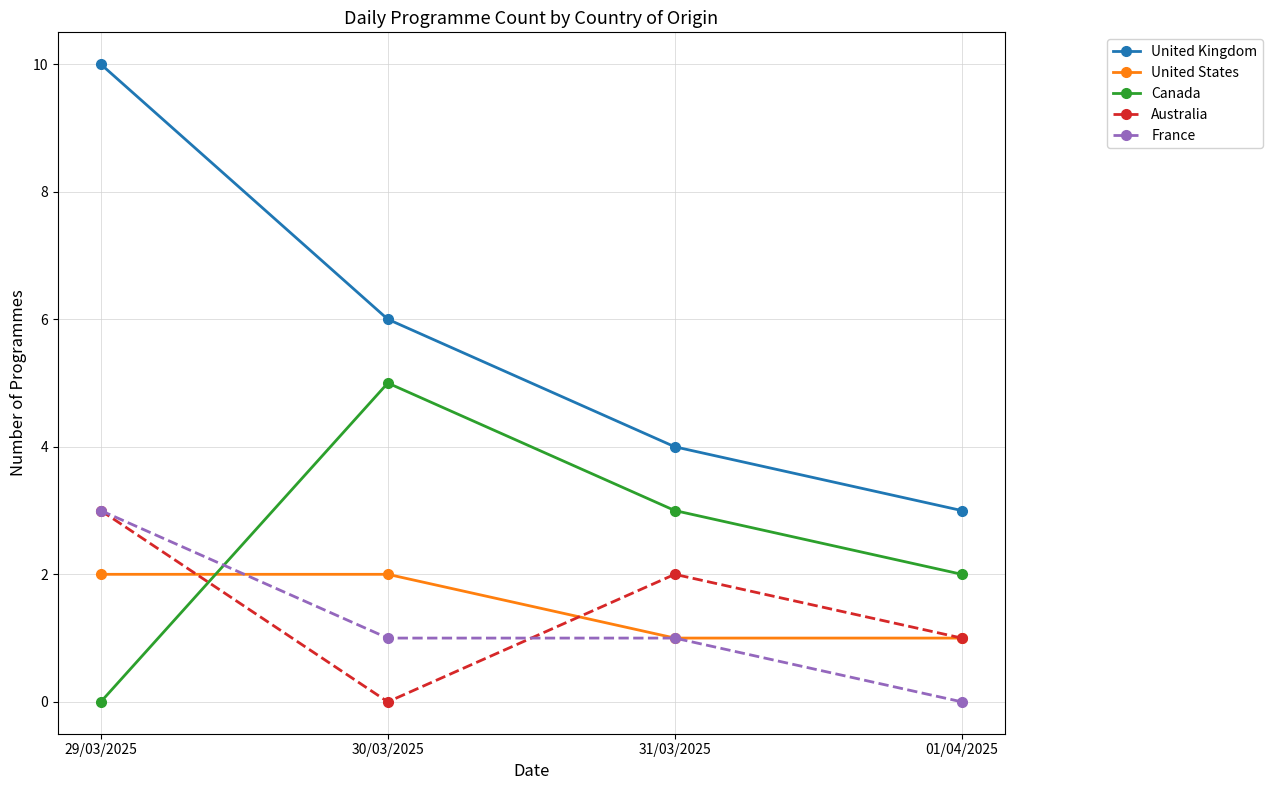

Does the chart display data point markers on the line(s)?

Yes